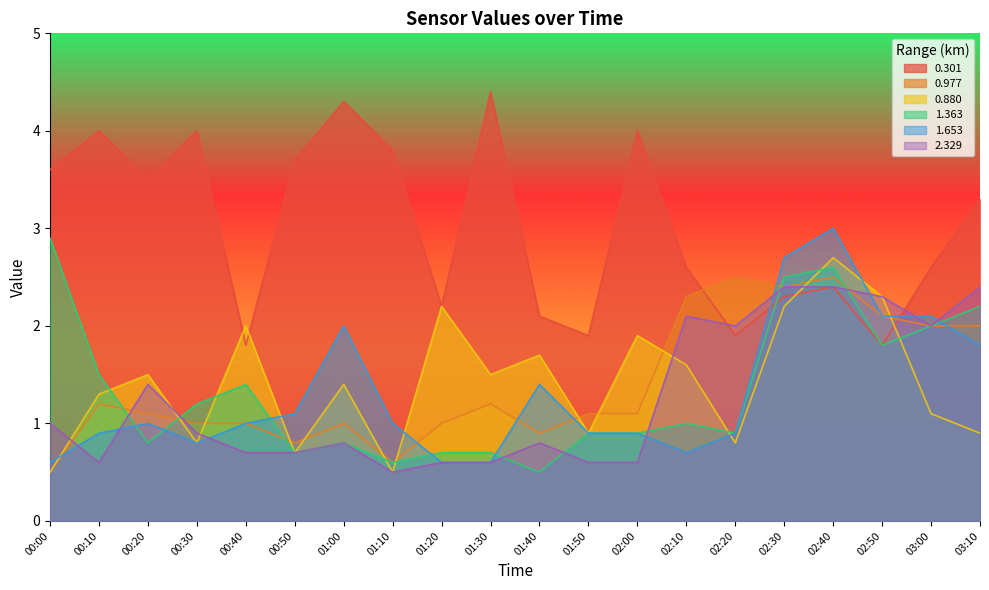

Is it true that 0.301 equals 1.5 at 02:30?

False